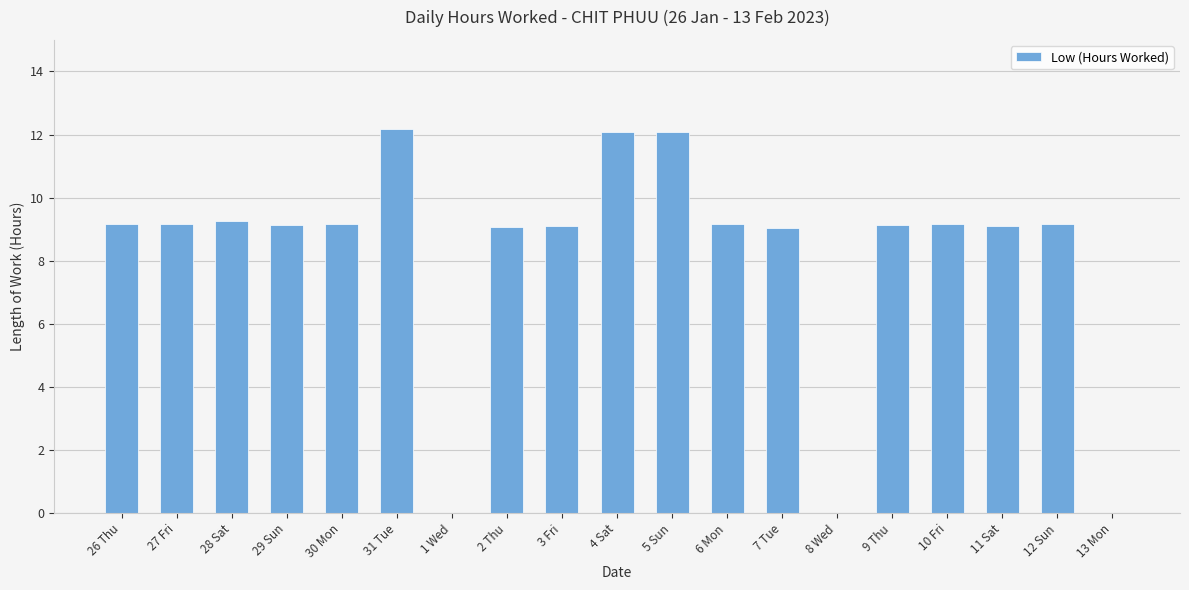

Between 31 Tue and 13 Mon, which is larger?

31 Tue